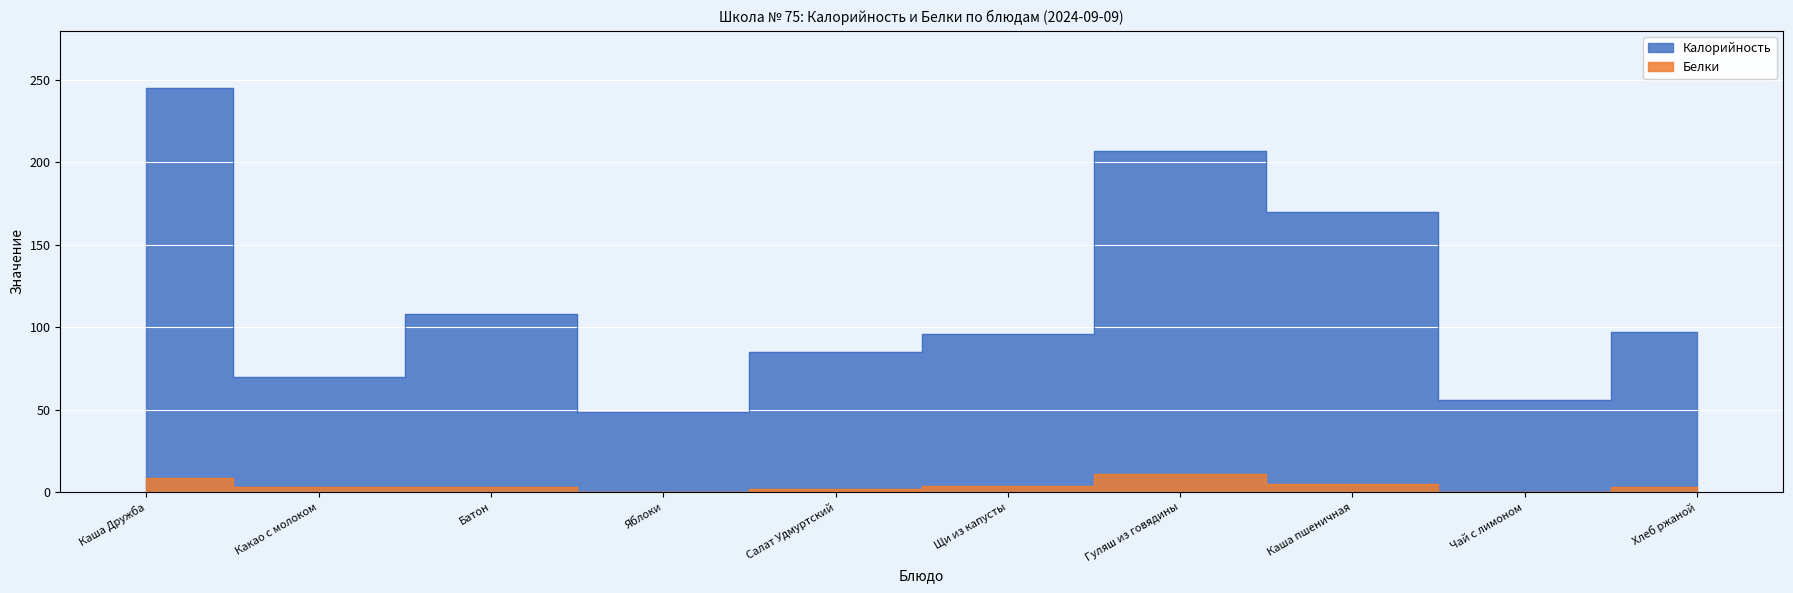

True or false: Белки and Калорийность cross at least once.

False